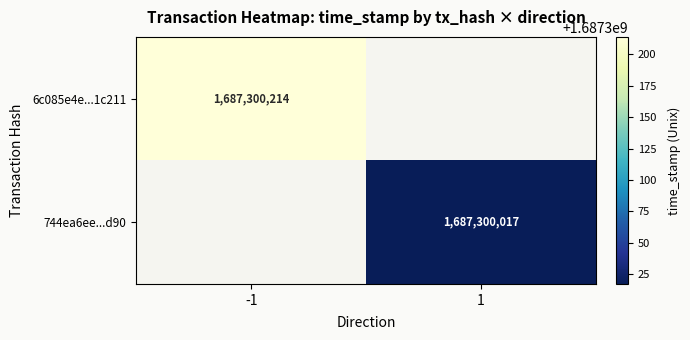

Is it true that 6c085e4e...1c211 equals 1687300214 at -1?

True